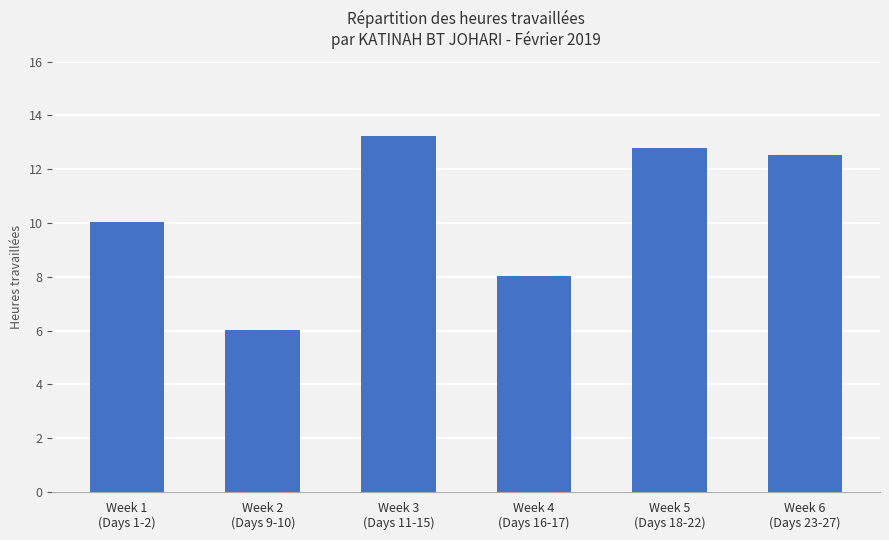

What is the difference between the maximum and minimum values?

7.2